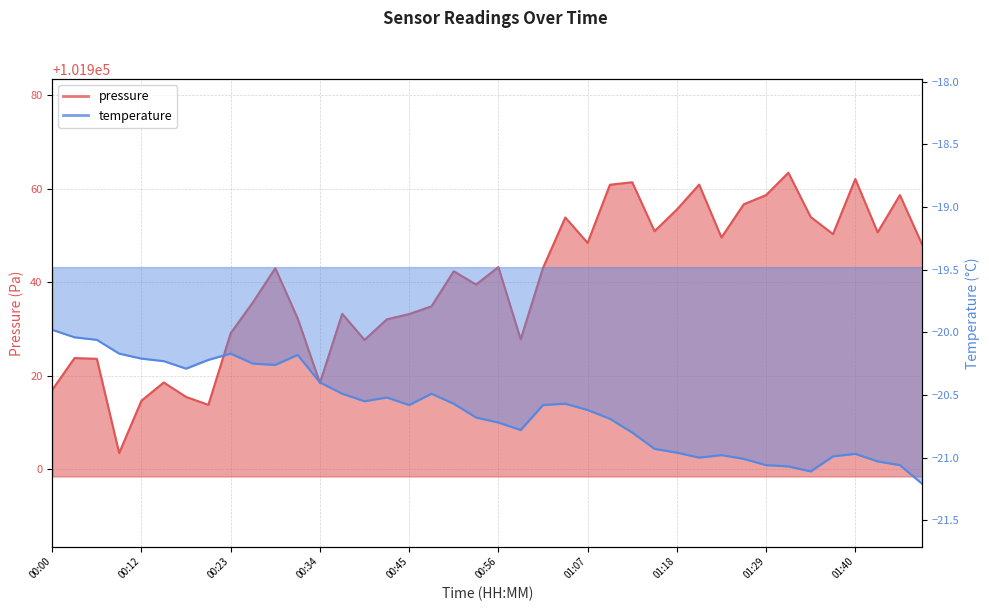

Is the value of temperature at 00:28 greater than the value of pressure at 01:04?

No